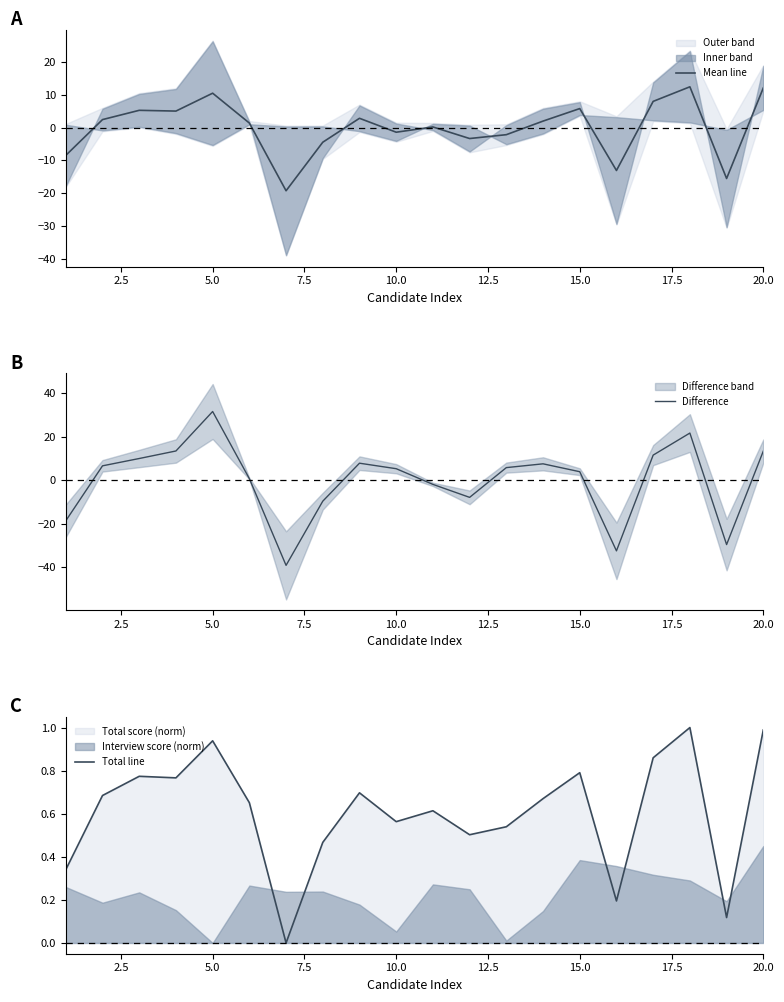

Rank the series by their maximum value, from lowest to highest.

Total line, Mean line, Difference